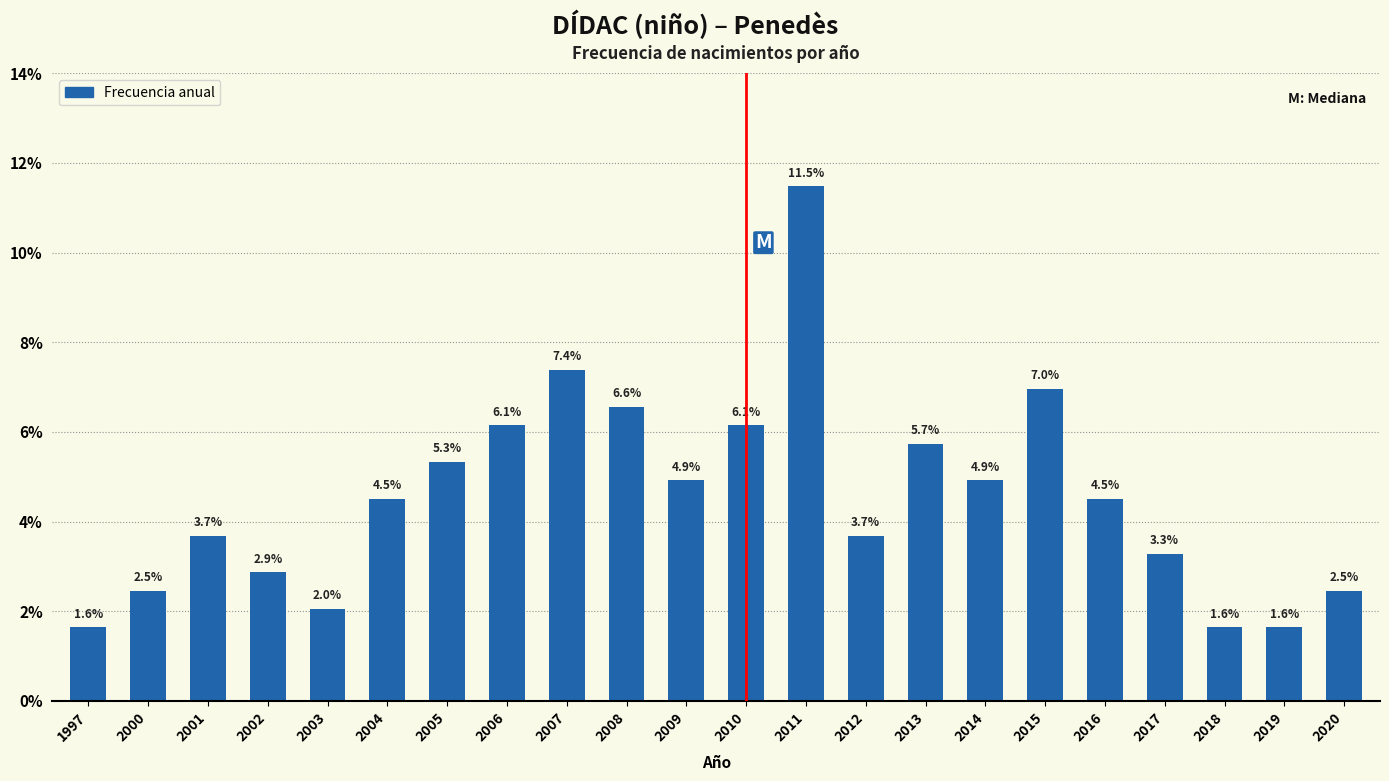

Reading left to right, transcribe all the data shown in this chart.

1997=1.6	2000=2.5	2001=3.7	2002=2.9	2003=2.0	2004=4.5	2005=5.3	2006=6.1	2007=7.4	2008=6.6	2009=4.9	2010=6.1	2011=11.5	2012=3.7	2013=5.7	2014=4.9	2015=7.0	2016=4.5	2017=3.3	2018=1.6	2019=1.6	2020=2.5